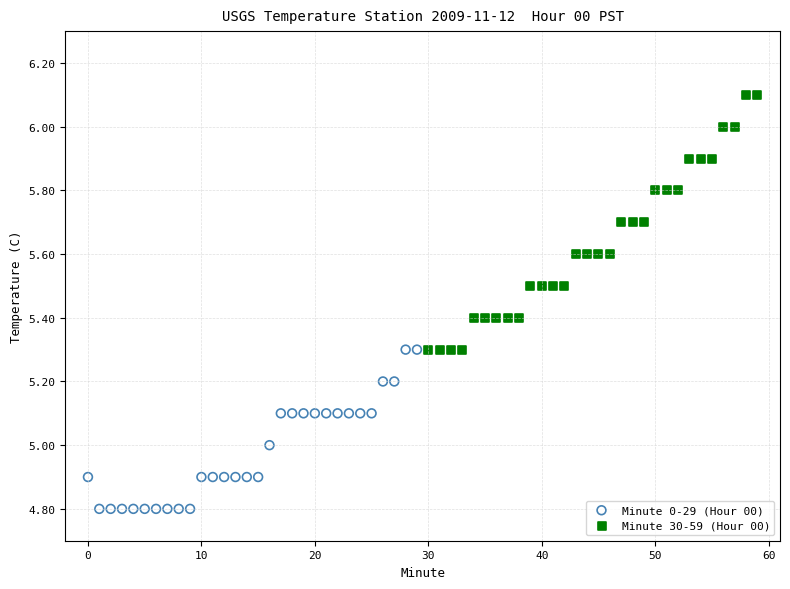

Which series contains the highest Y value?

Minute 30-59 (Hour 00)